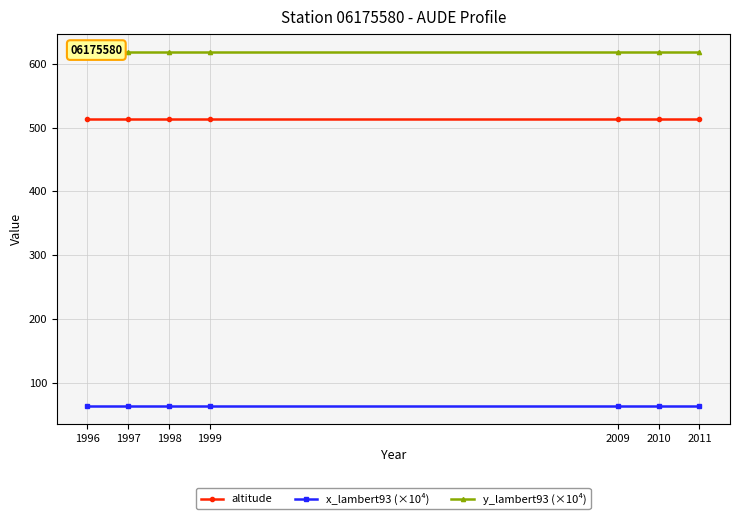

True or false: altitude and y_lambert93 (×10⁴) cross at least once.

False